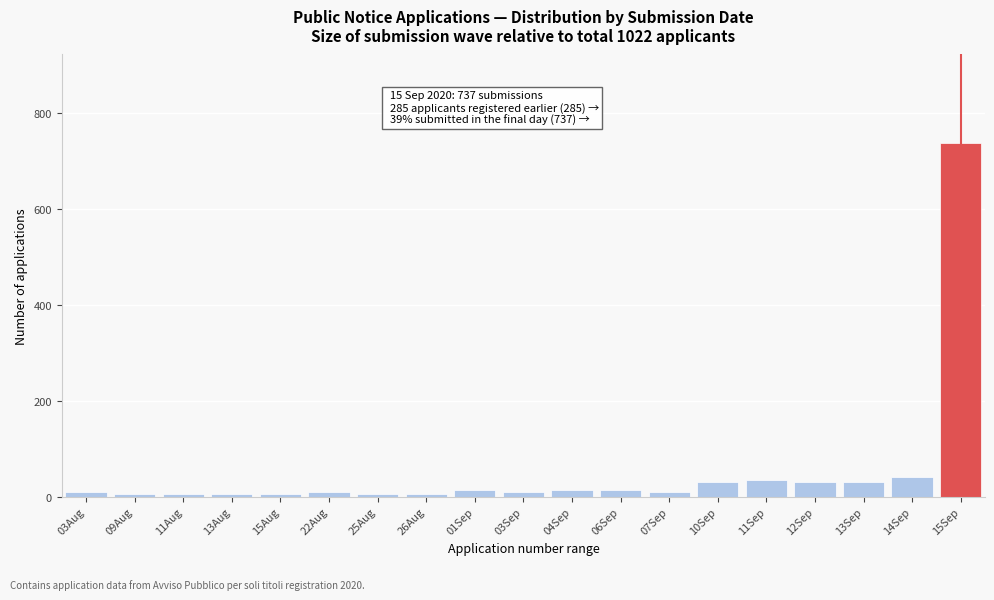

Reading right to left, list all the values displayed in this chart.

737	41	31	31	36	31	10	15	15	10	15	5	5	10	5	5	5	5	10